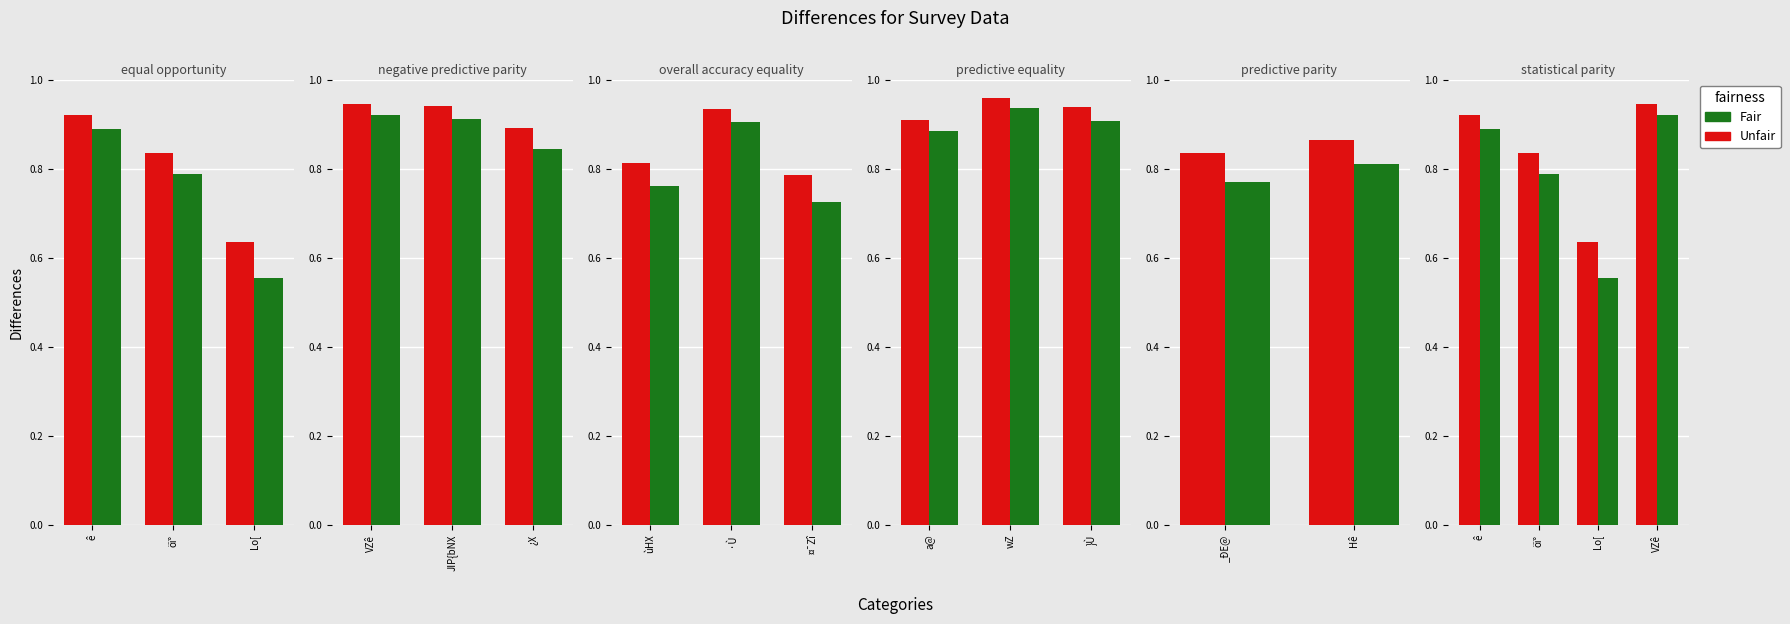

What is the value of the Unfair bar at the 1st from the left?

0.9